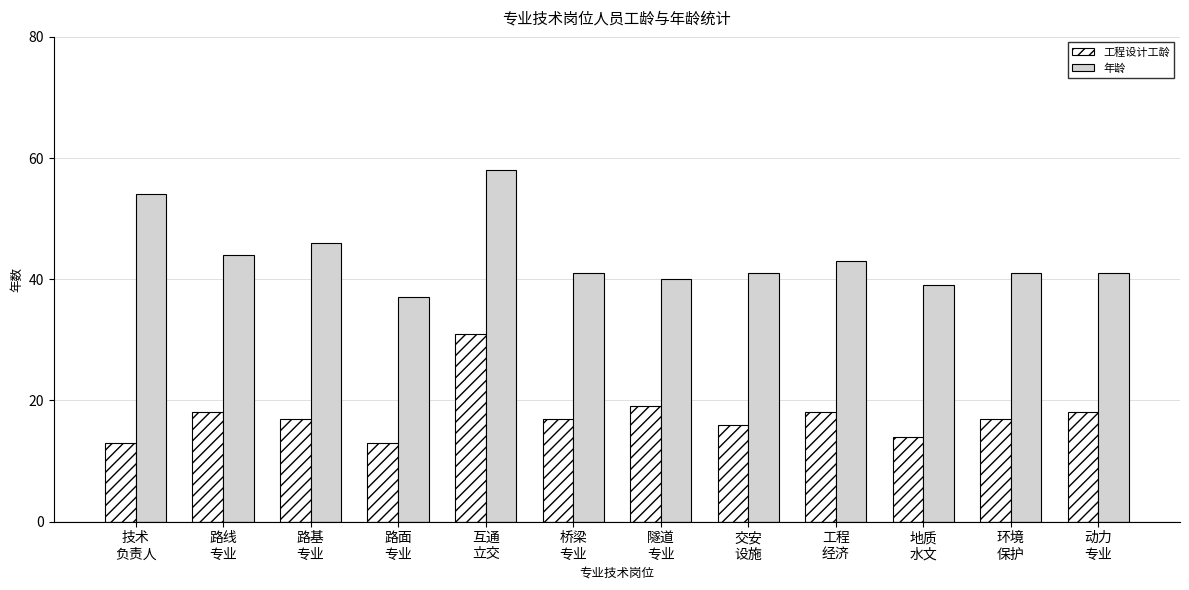

Reading left to right, what are all the values shown in this chart?

工程设计工龄: 技术
负责人=13	路线
专业=18	路基
专业=17	路面
专业=13	互通
立交=31	桥梁
专业=17	隧道
专业=19	交安
设施=16	工程
经济=18	地质
水文=14	环境
保护=17	动力
专业=18
年龄: 技术
负责人=54	路线
专业=44	路基
专业=46	路面
专业=37	互通
立交=58	桥梁
专业=41	隧道
专业=40	交安
设施=41	工程
经济=43	地质
水文=39	环境
保护=41	动力
专业=41